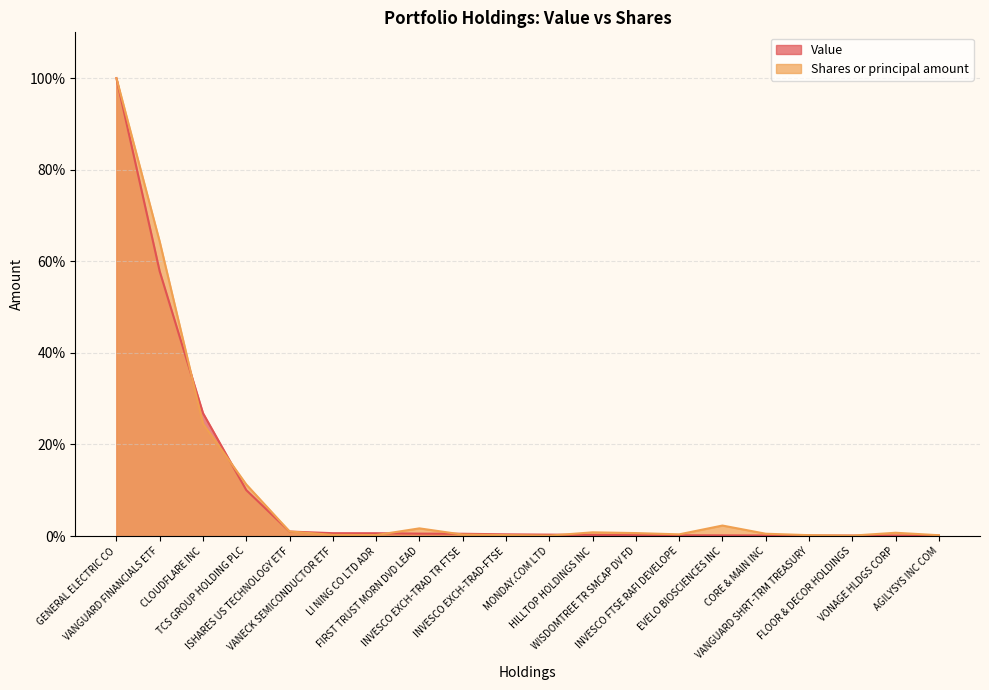

Rank the series by their average value, from lowest to highest.

Value, Shares or principal amount